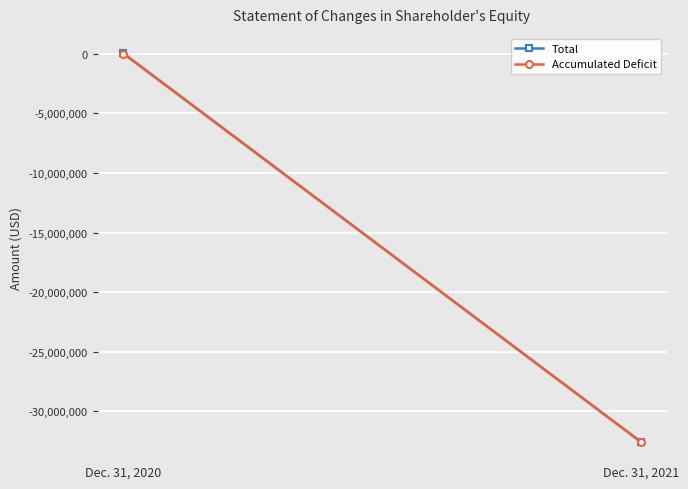

Which series has the largest total across all categories?

Total